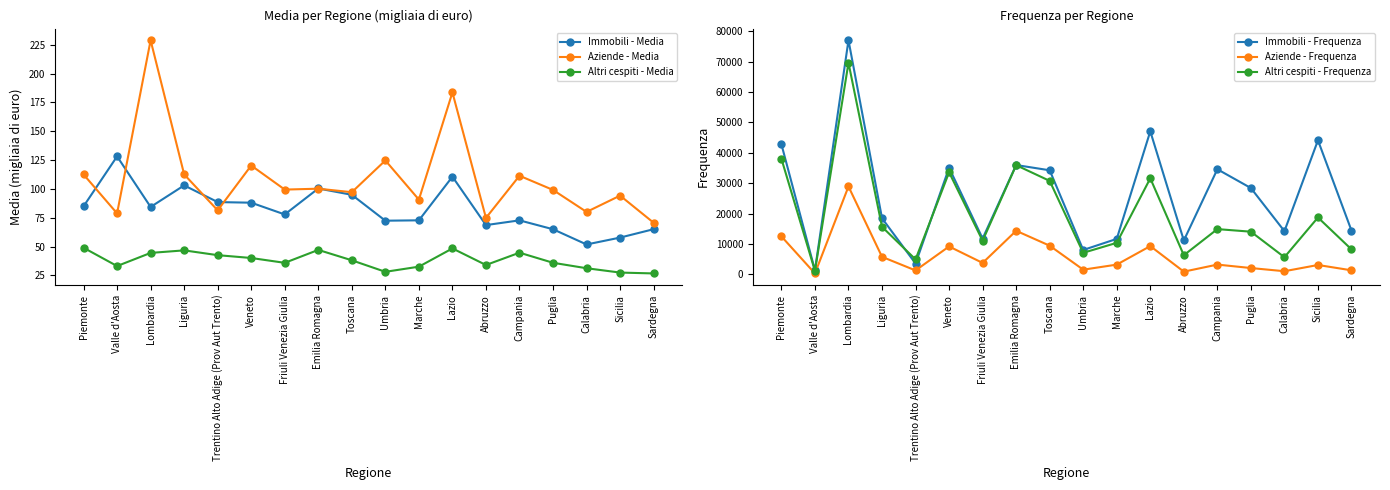

Rank the series by their maximum value, from highest to lowest.

Immobili - Frequenza, Altri cespiti - Frequenza, Aziende - Frequenza, Aziende - Media, Immobili - Media, Altri cespiti - Media